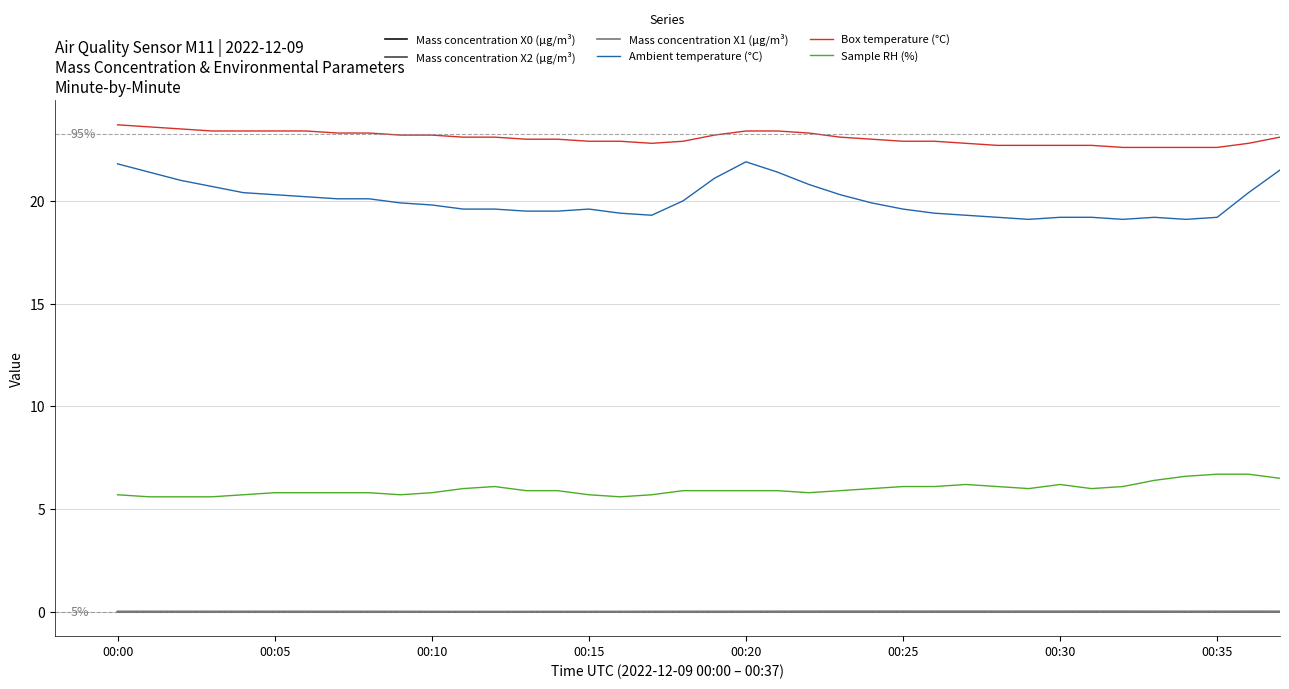

True or false: Sample RH (%) and Box temperature (°C) cross at least once.

False